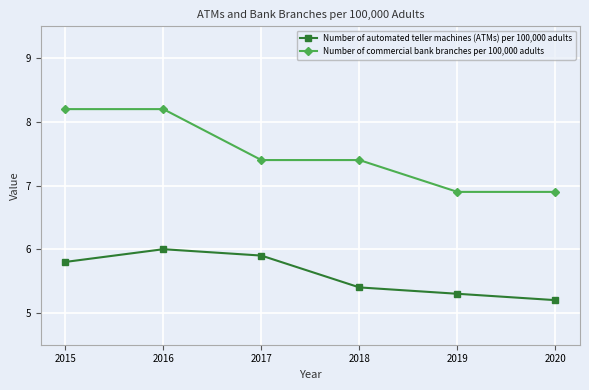

Which series changed the most between 2017 and 2020?

Number of automated teller machines (ATMs) per 100,000 adults